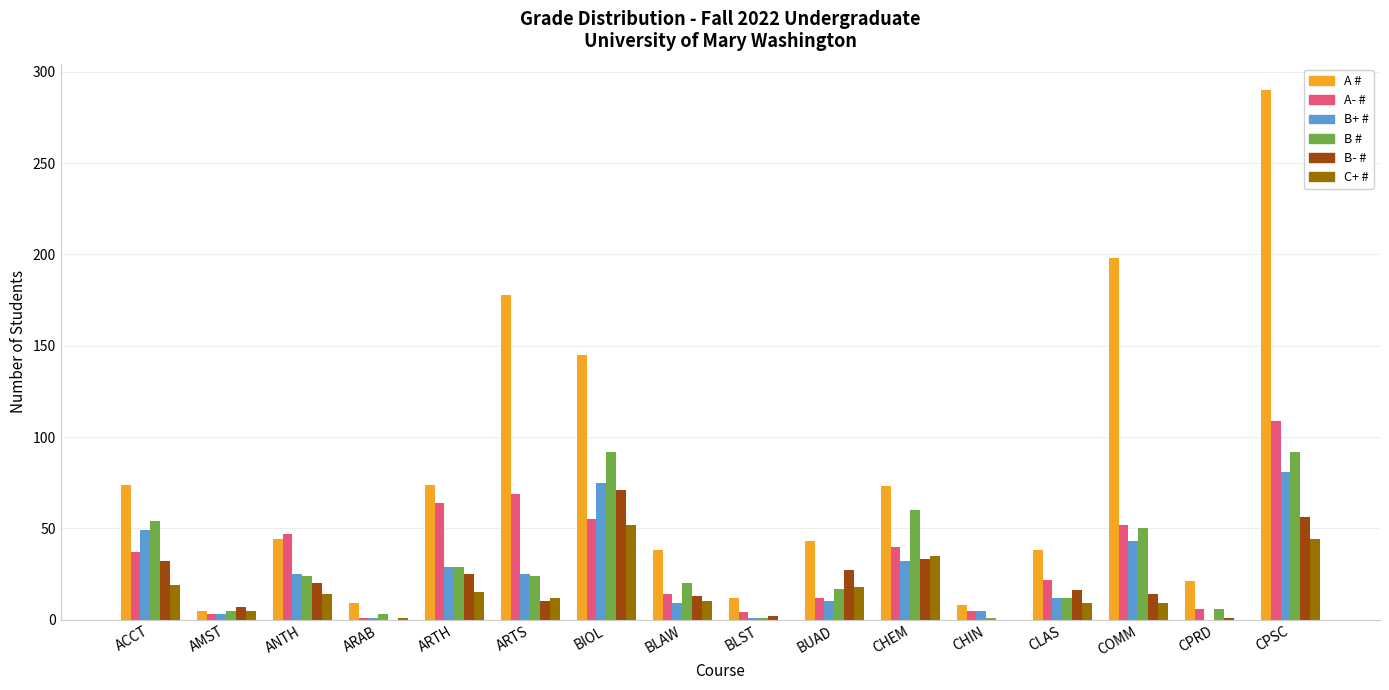

Is it true that A # equals 26 at BLAW?

False